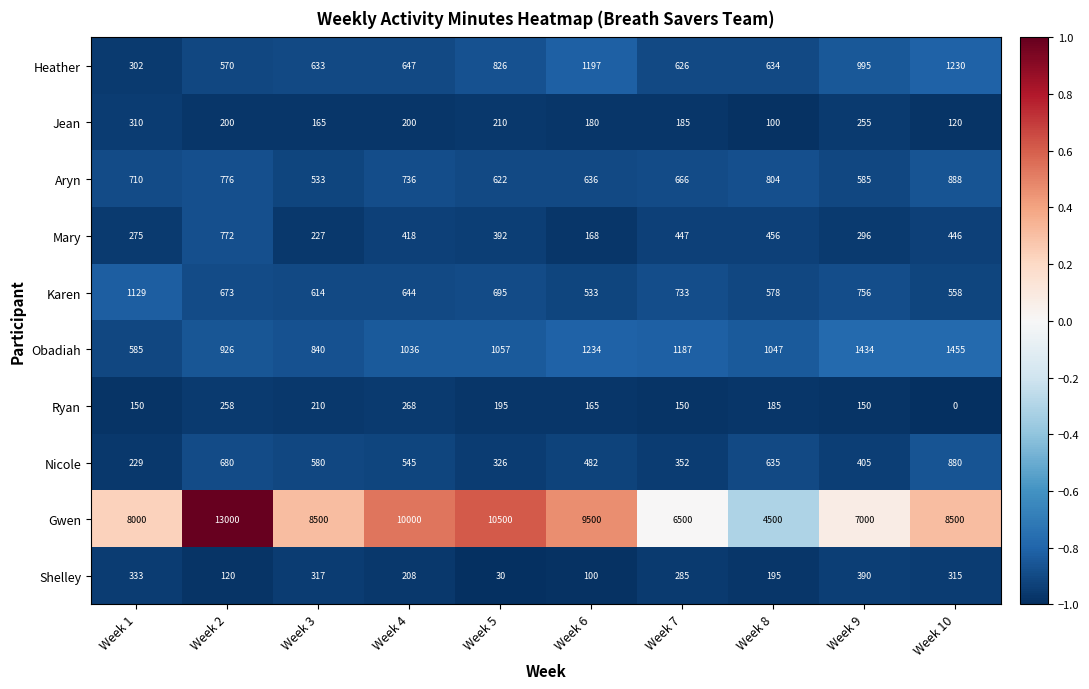

How many series are shown in this chart?

10